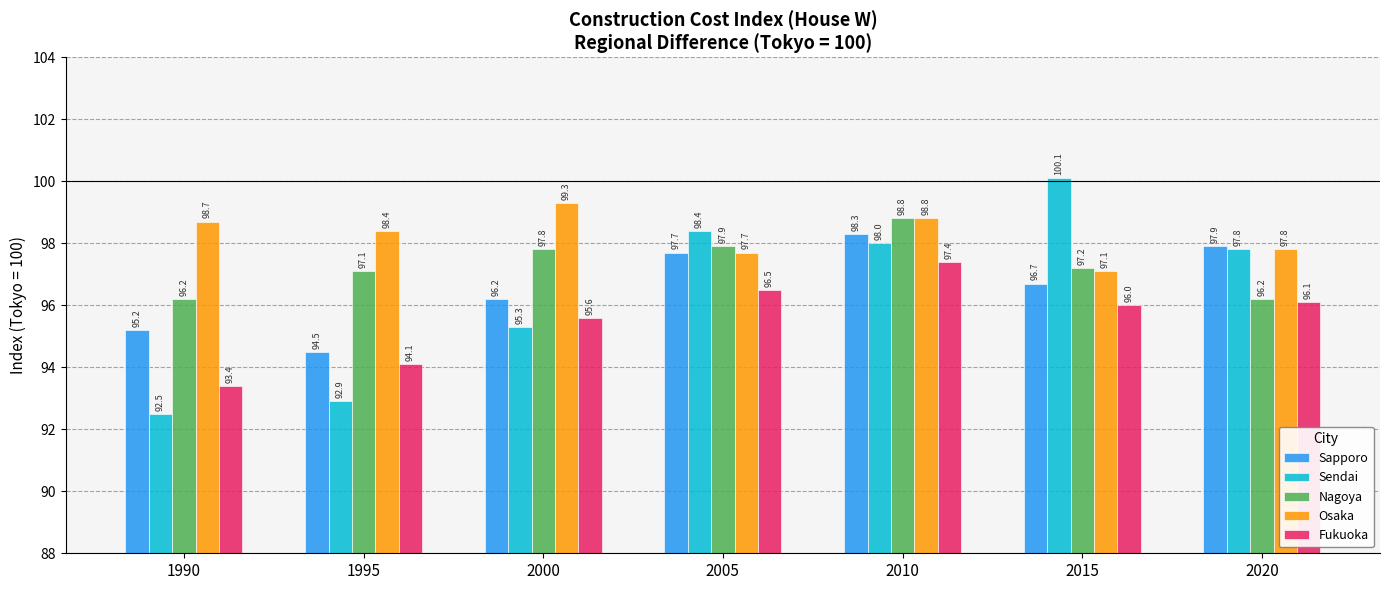

The value of Nagoya at 2010 is 47.4. True or false?

False